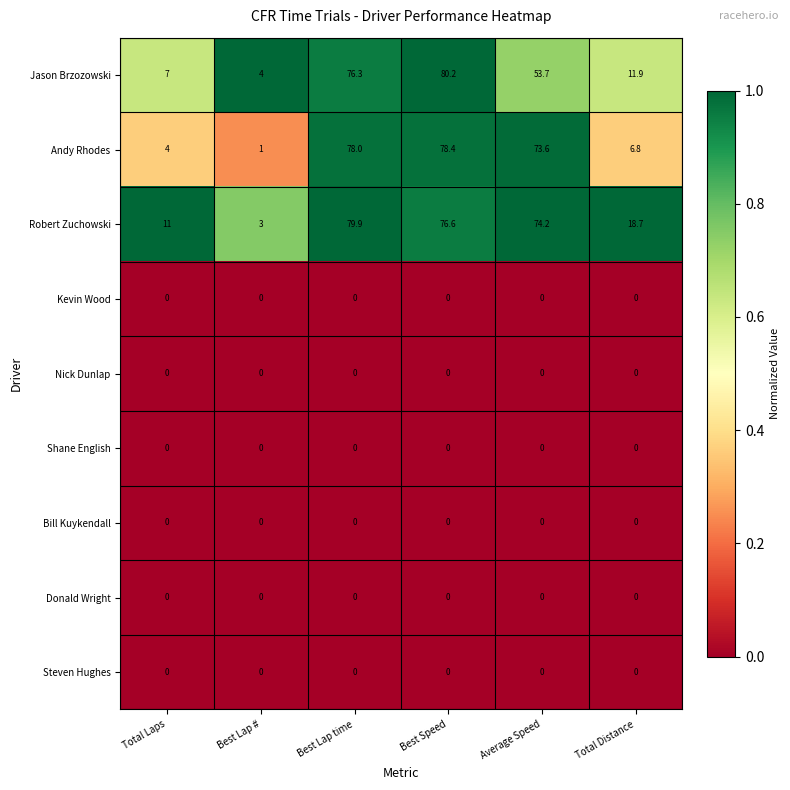

At which category is the sum across all series the highest?

Best Speed